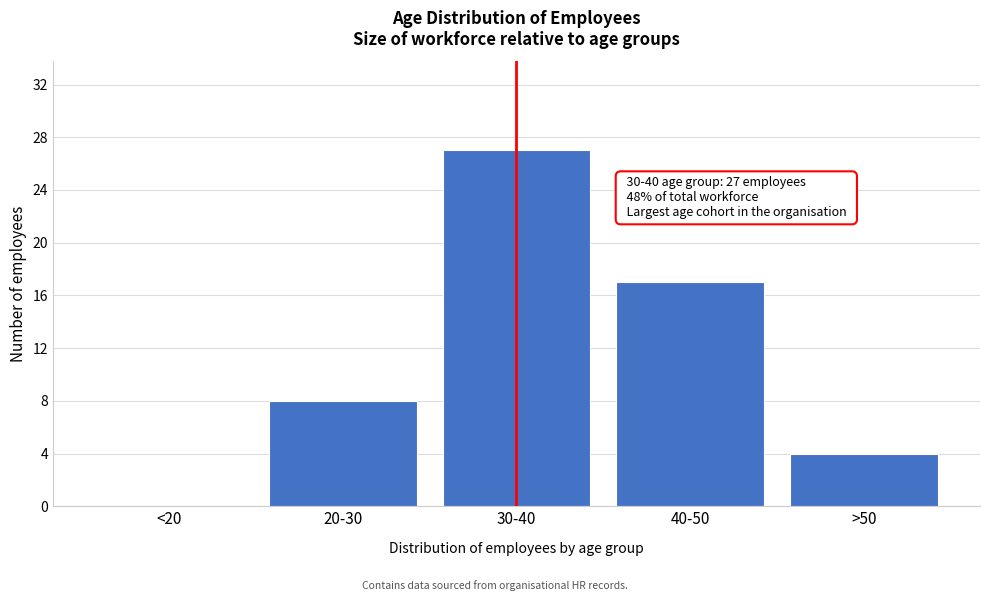

Reading left to right, list all the values displayed in this chart.

<20=0	20-30=8	30-40=27	40-50=17	>50=4